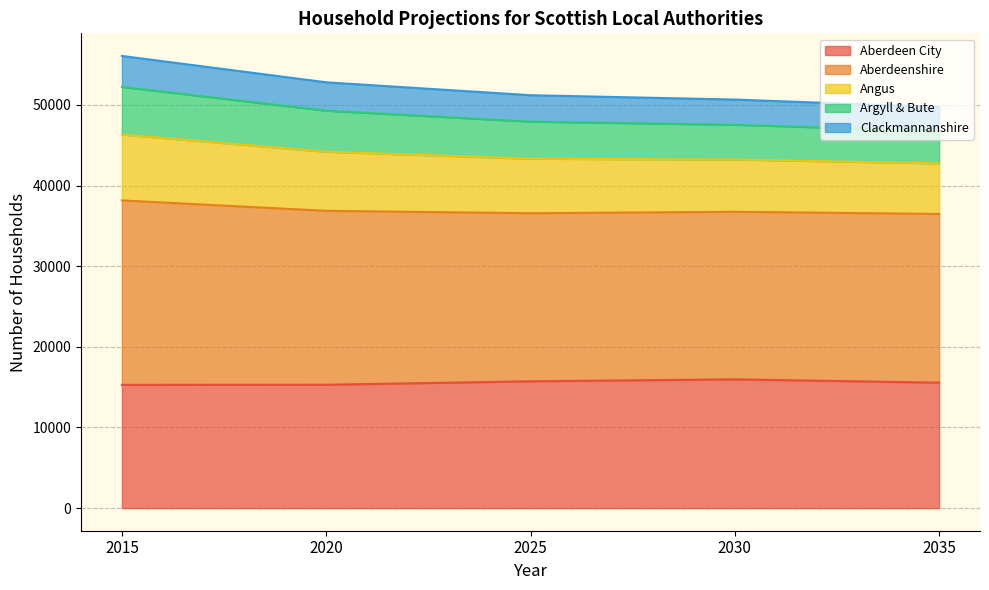

At which category is the sum across all series the highest?

2015